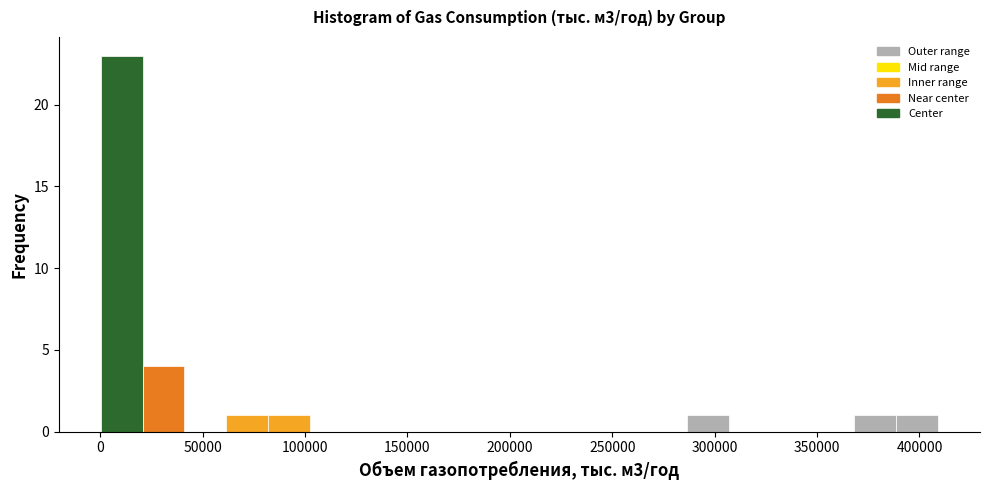

Reading left to right, list every bar in this chart as the range it spans on the x-axis followed by its height. Neither the bar edges nor the heights are printed on the chart, so give them approximately, as read against the axes.

0 to 20000: 23
20000 to 40000: 4
40000 to 60000: 0
60000 to 80000: 1
80000 to 100000: 1
100000 to 125000: 0
125000 to 145000: 0
145000 to 165000: 0
165000 to 185000: 0
185000 to 205000: 0
205000 to 225000: 0
225000 to 245000: 0
245000 to 265000: 0
265000 to 285000: 0
285000 to 305000: 1
305000 to 325000: 0
325000 to 350000: 0
350000 to 370000: 0
370000 to 390000: 1
390000 to 410000: 1